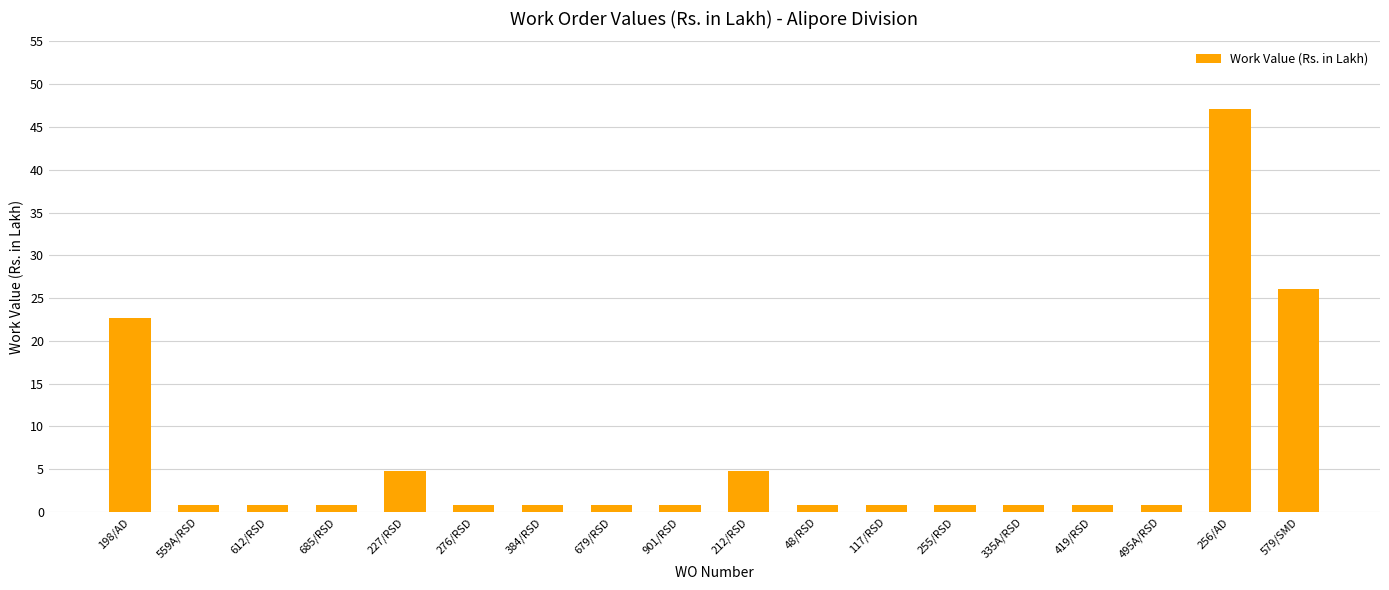

What is the greatest value displayed?

47.1